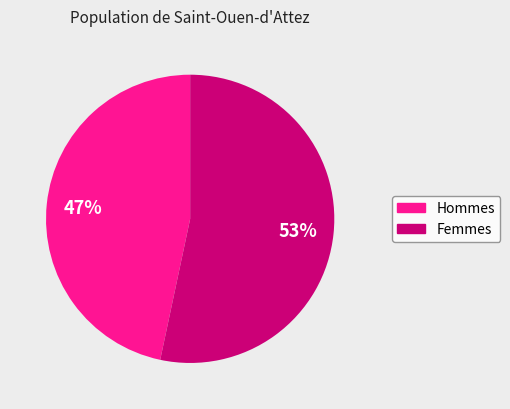

To the nearest percent, what is the average slice percentage?

50%